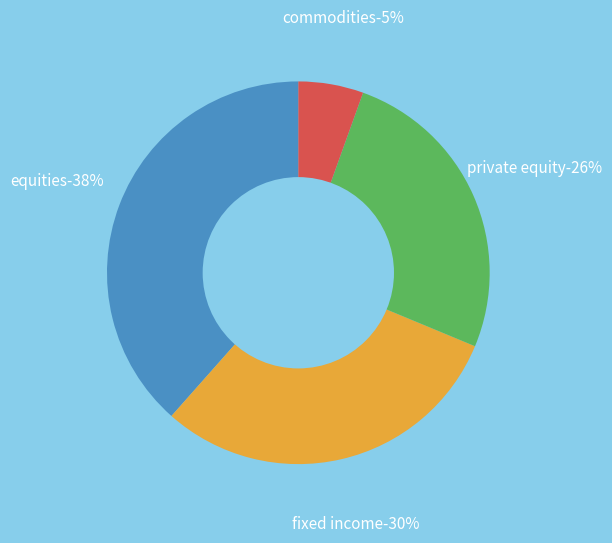

Does any single category account for the majority?

No